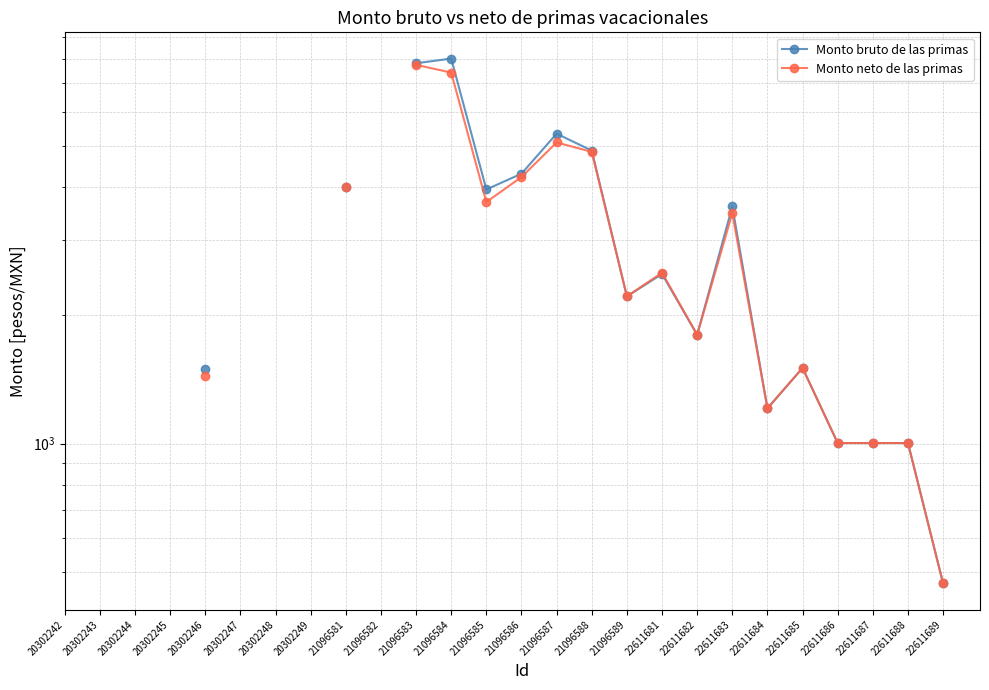

Is the value of Monto bruto de las primas at 21096585 greater than the value of Monto neto de las primas at 22611688?

Yes